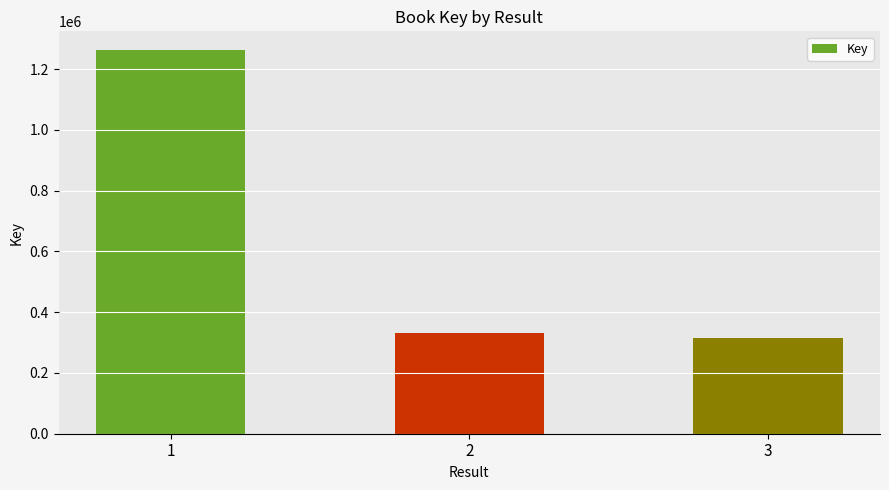

The value at 3 is 418479. True or false?

False